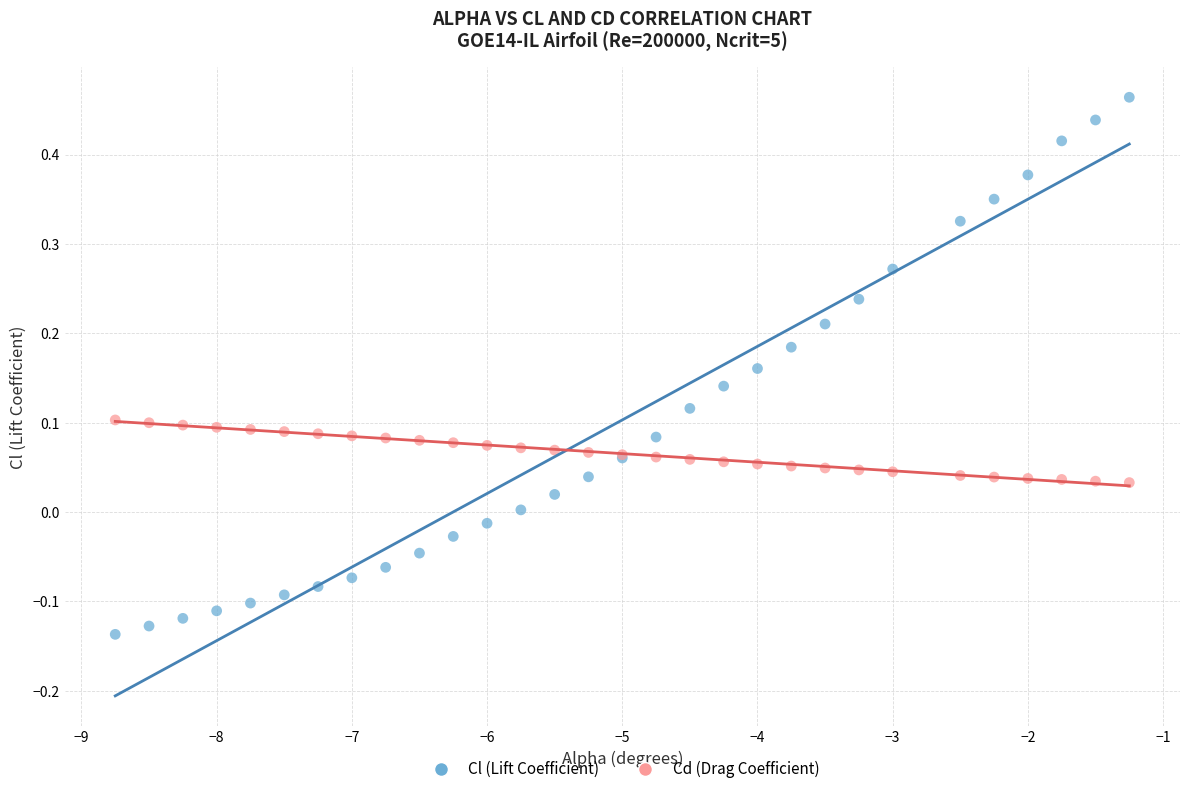

Which series has the widest spread of Y values?

Cl (Lift Coefficient)